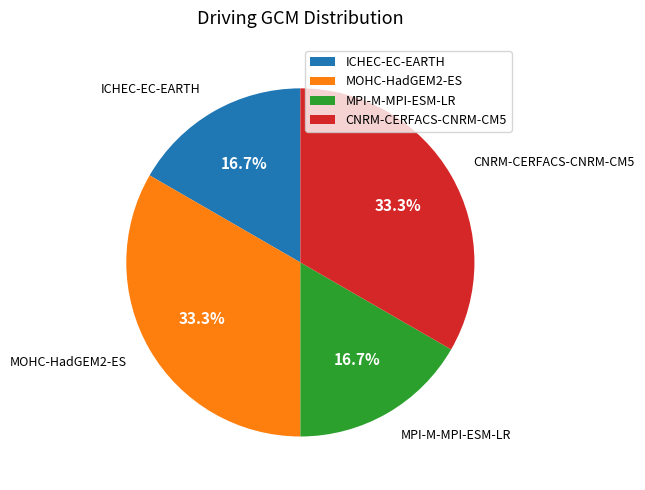

Which has a higher value, CNRM-CERFACS-CNRM-CM5 or MPI-M-MPI-ESM-LR?

CNRM-CERFACS-CNRM-CM5